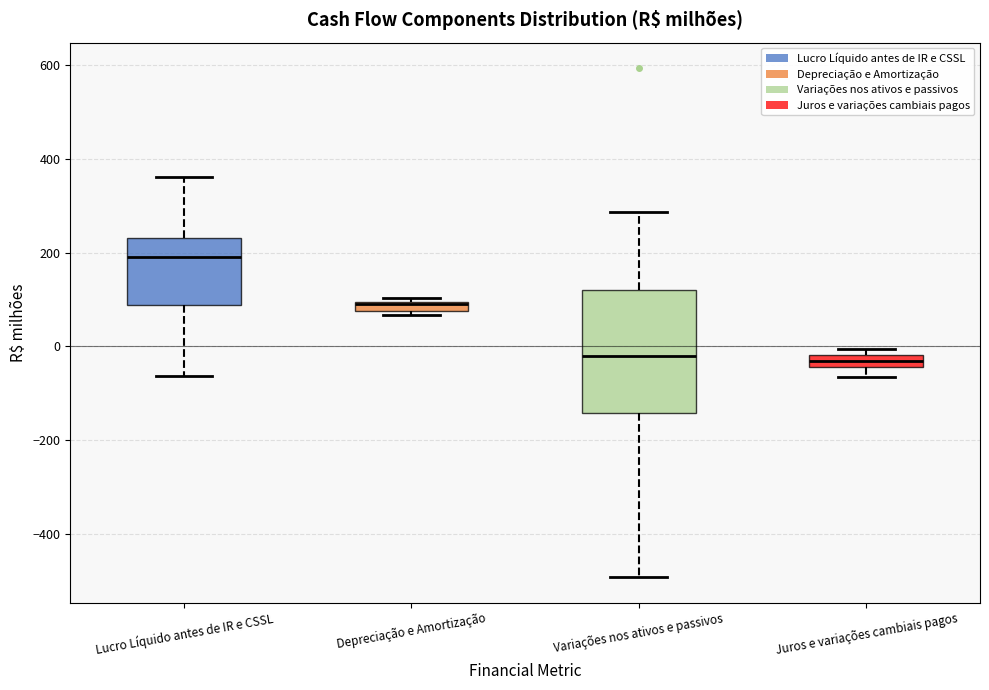

Where is the lower edge of the box for Juros e variações cambiais pagos on the y-axis? The values are not printed on the chart, so give them approximately, as read against the axis.

-40